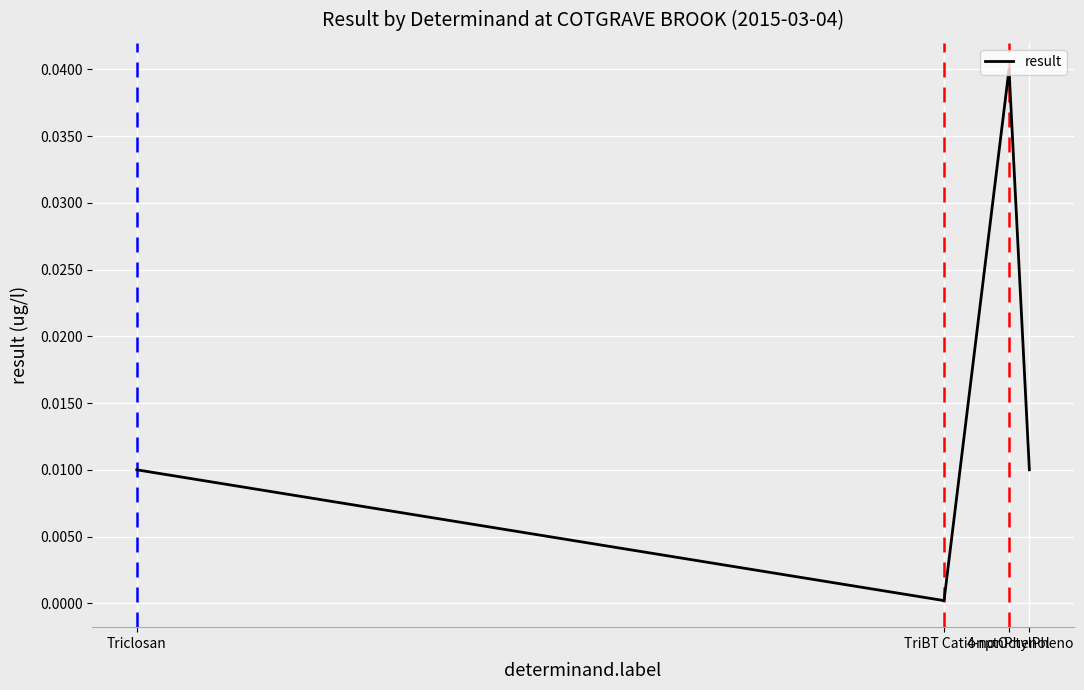

How many interior local peaks (higher than both neighbors) does the data have?

1